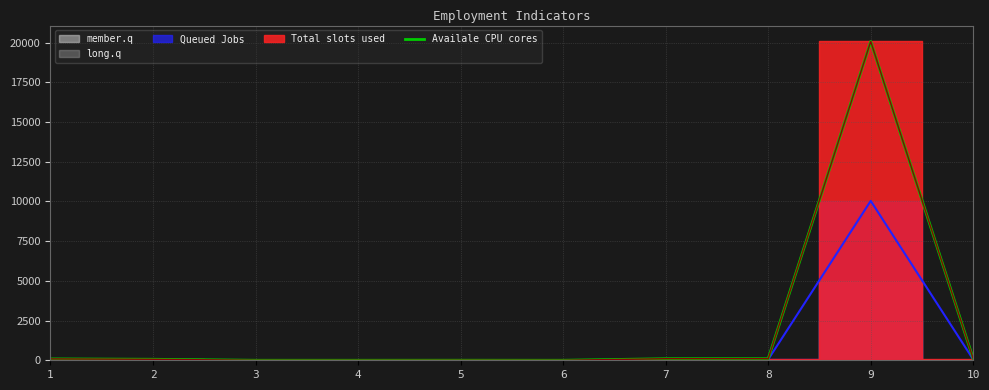

What is the difference between the maximum and minimum values?

20070.0